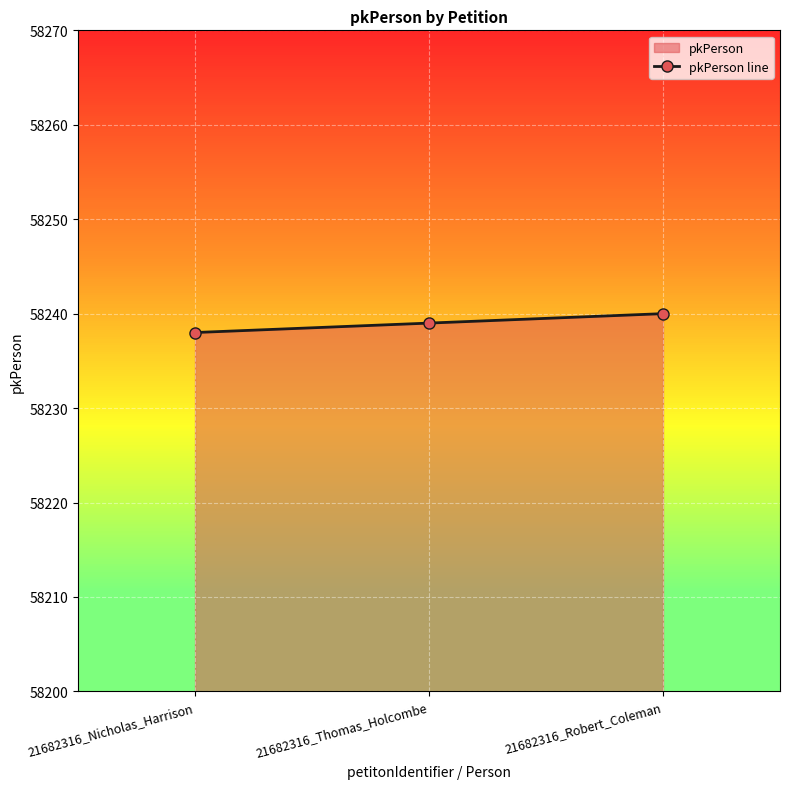

Which label corresponds to the smallest value in the chart?

21682316_Nicholas_Harrison